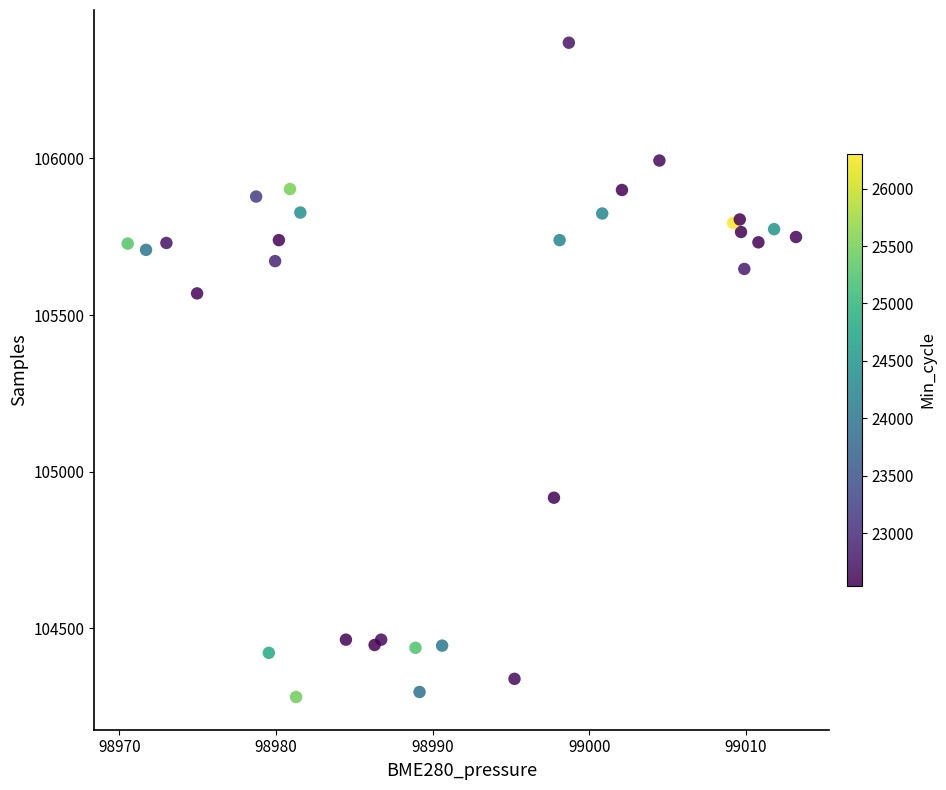

What Y value in the scatter plot is closest to 105325?

105569